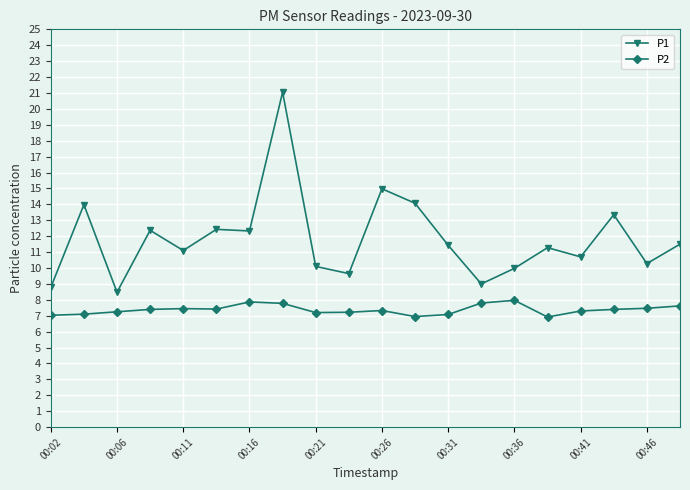

What is the maximum value shown in the chart?

21.1